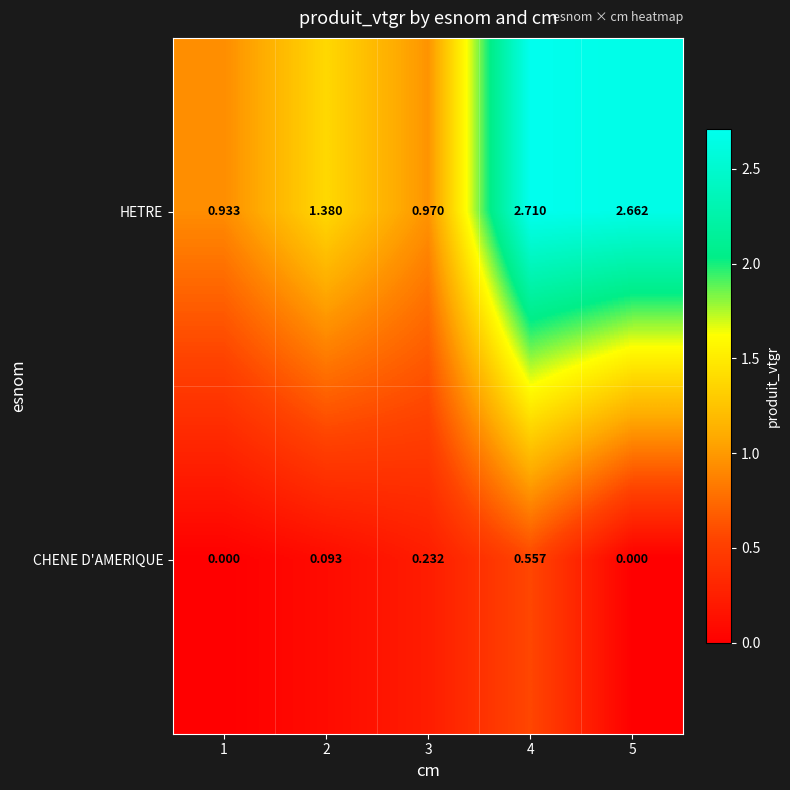

At 2, list the series in order from largest to smallest.

HETRE, CHENE D'AMERIQUE